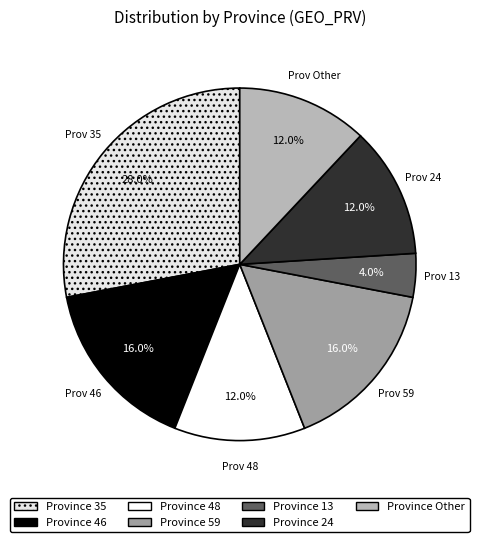

To the nearest percent, what is the average slice percentage?

14%